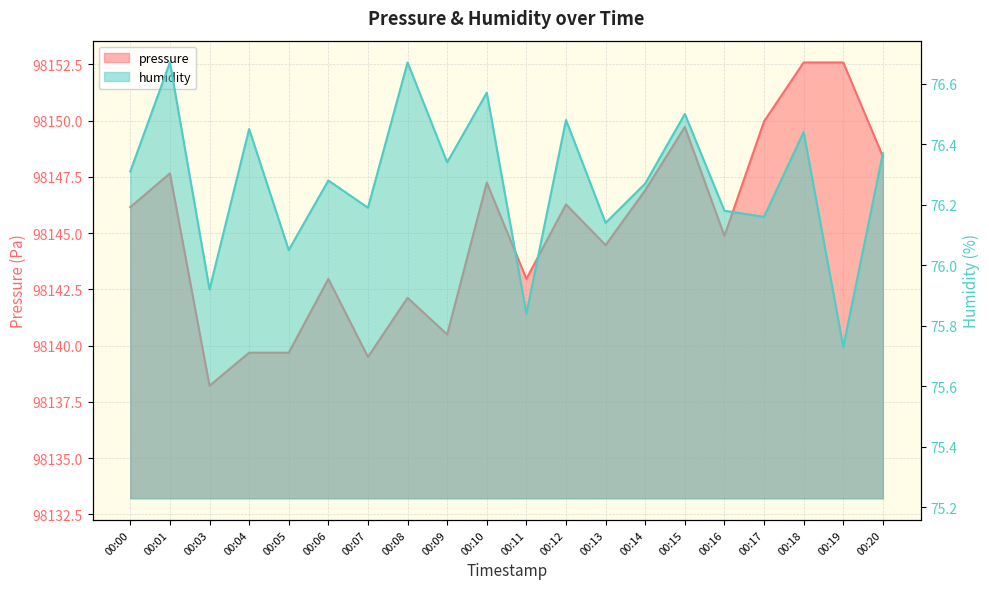

What is the sum of the humidity values at 00:19 and 00:05?

151.8